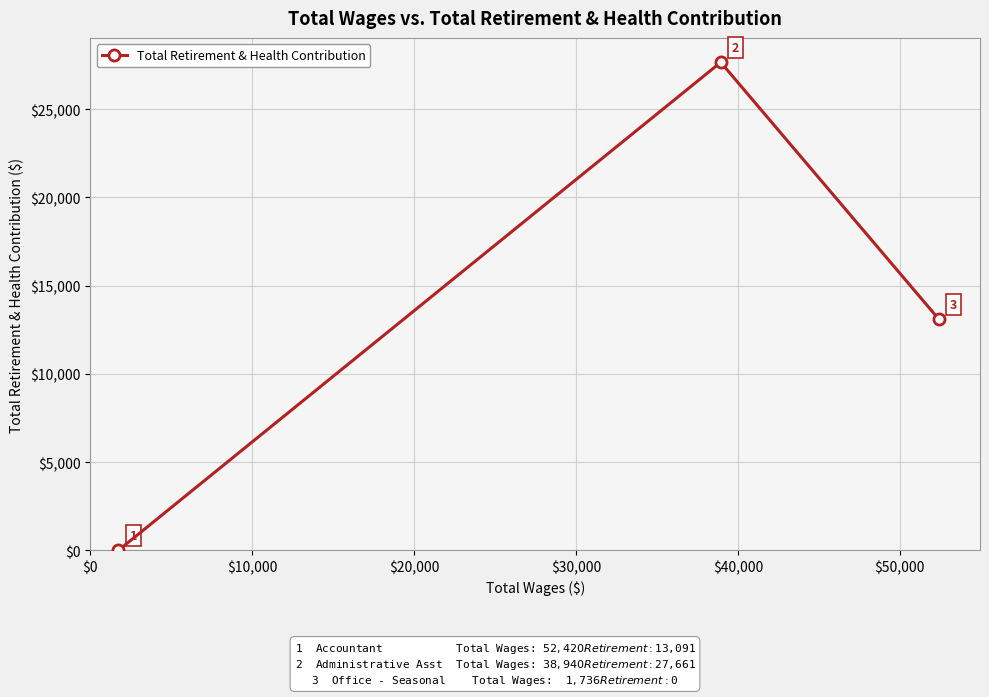

What is the maximum value shown in the chart?

27661